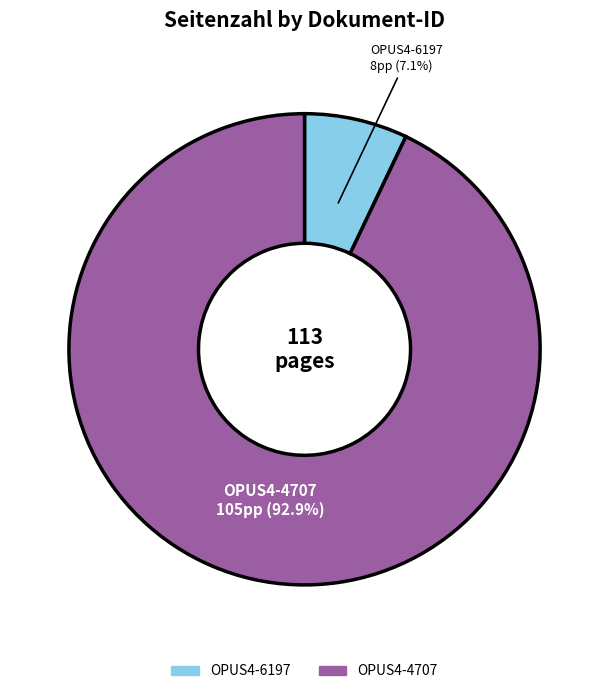

Which slice represents more than half of the pie?

OPUS4-4707